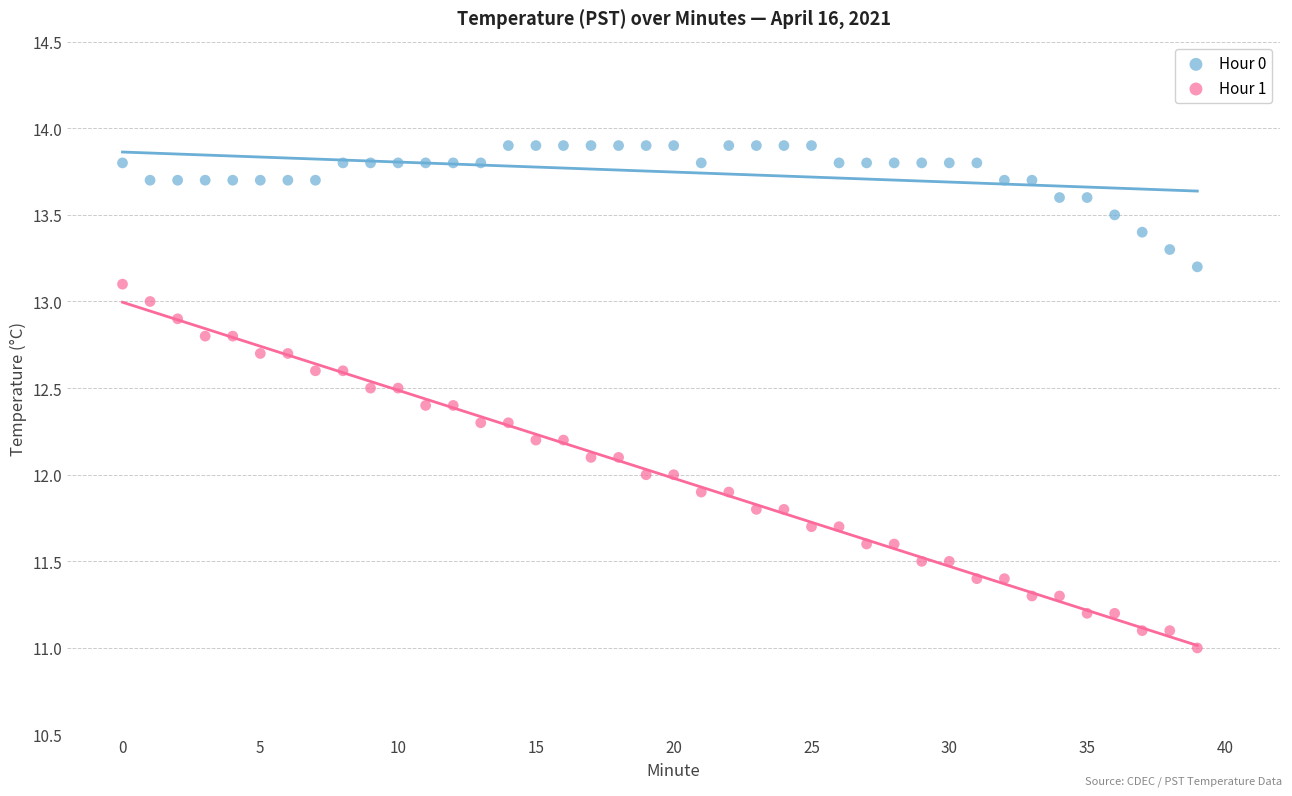

Which series contains the highest Y value?

Hour 0